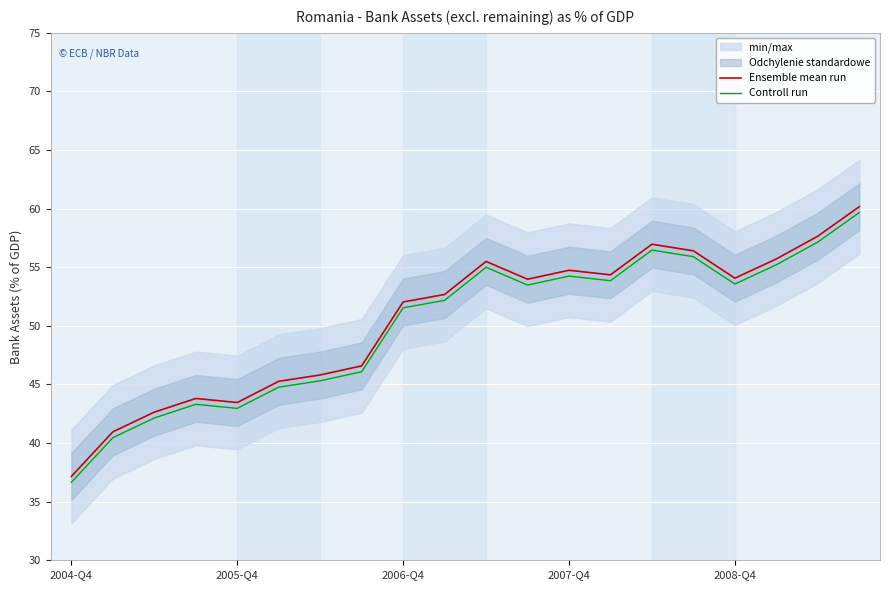

True or false: Controll run and Ensemble mean run intersect in this chart.

False